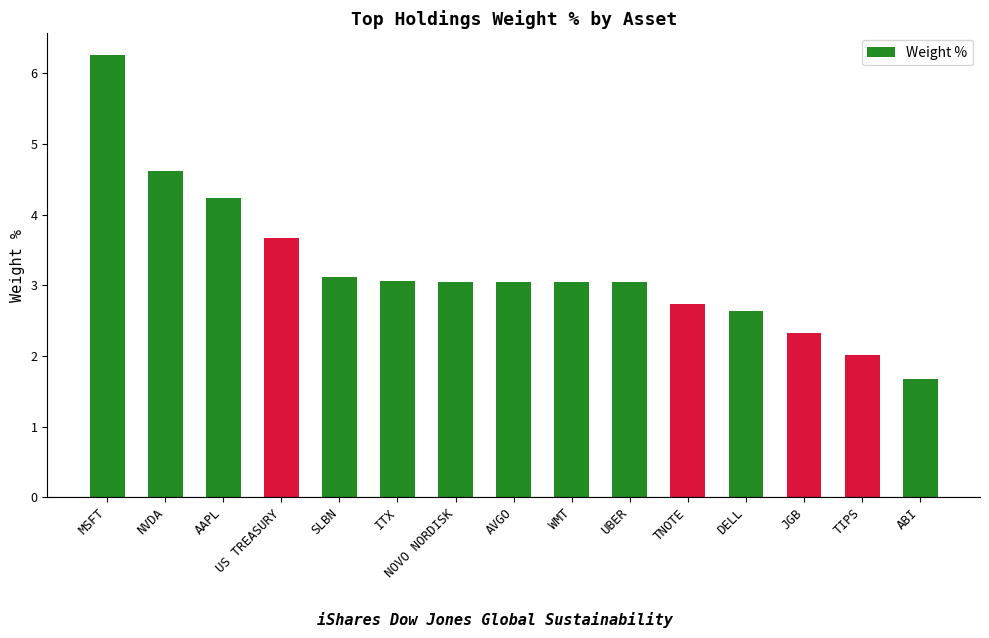

How many bars are there in total?

15